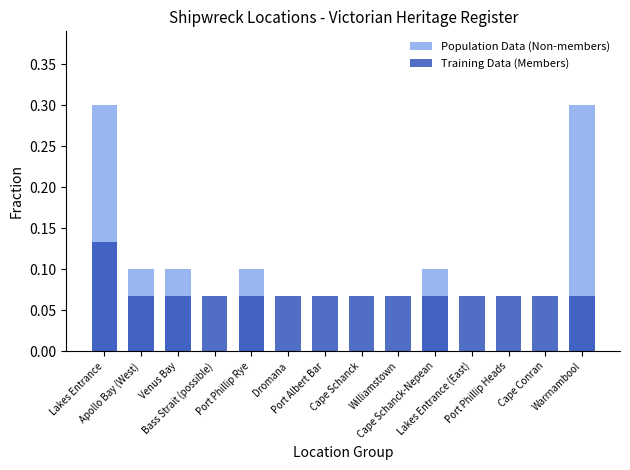

What is the sum of the Training Data (Members) values at Dromana and Lakes Entrance (East)?

0.1